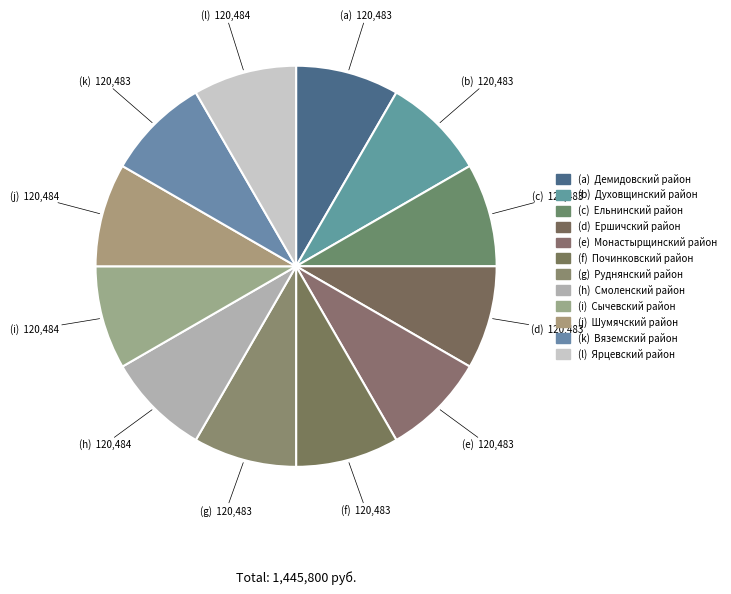

How many slices are in this pie chart?

12